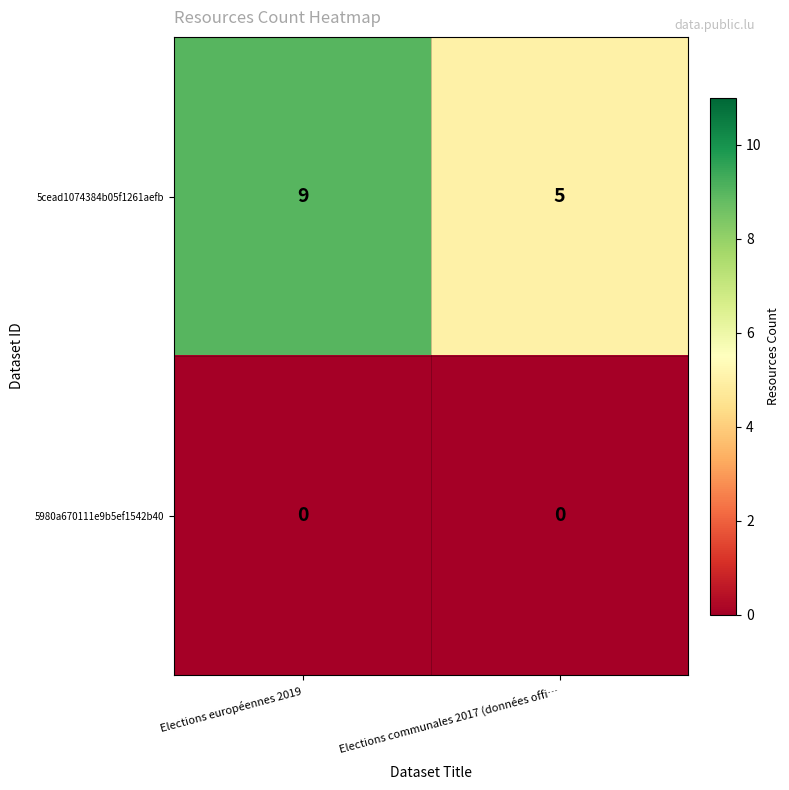

Which series has the largest range (max minus min)?

5cead1074384b05f1261aefb